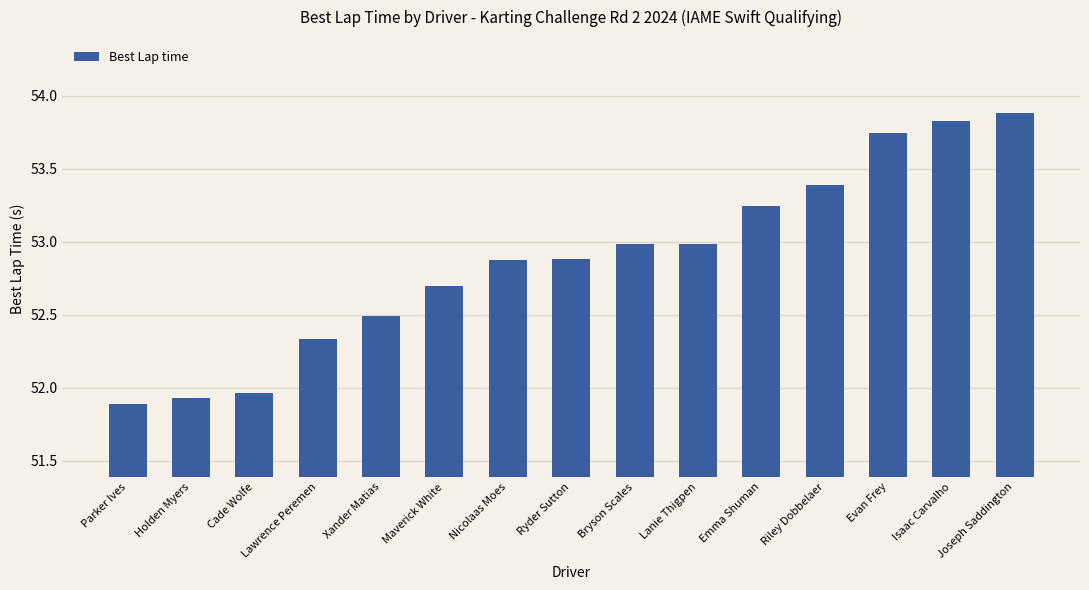

True or false: the data shows 51.9 at Parker Ives.

True